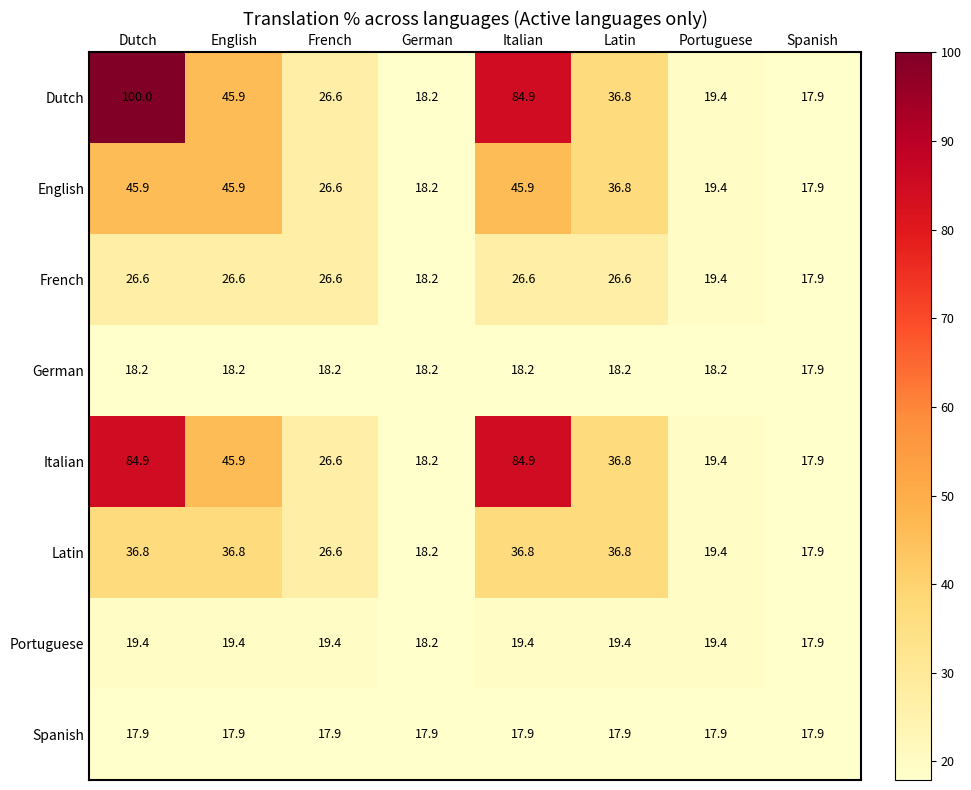

What is the difference between the maximum and second lowest values in the Portuguese series?

1.2